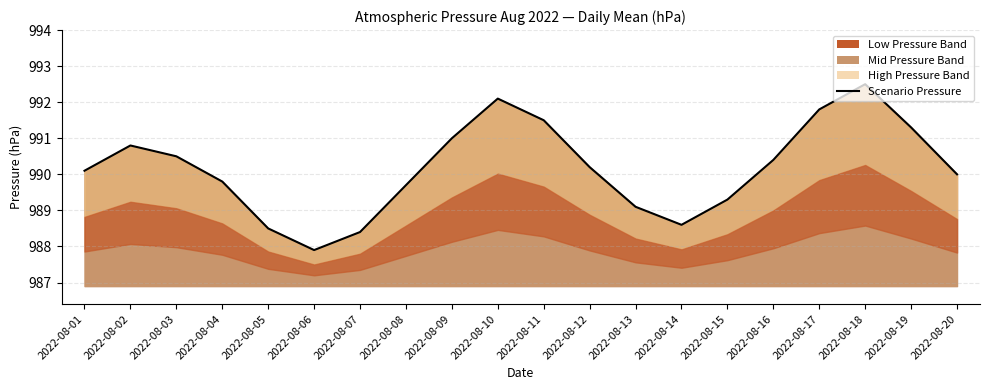

At which category does the data reach its first local peak?

2022-08-02